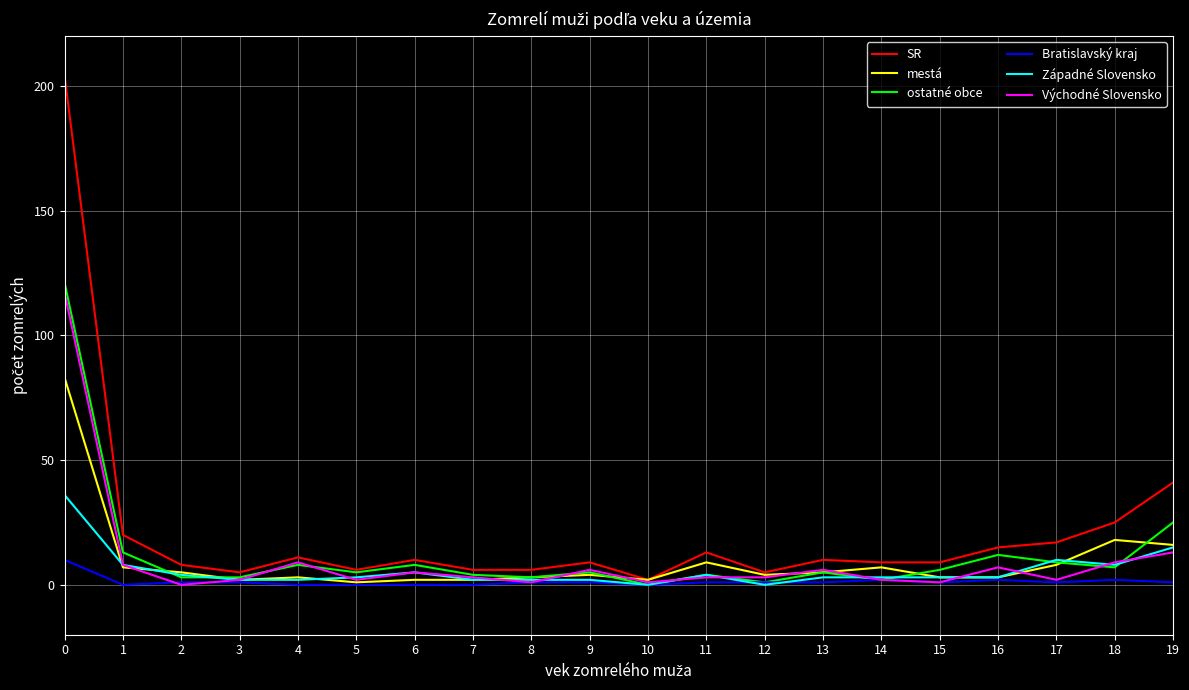

Which series has the largest range (max minus min)?

SR